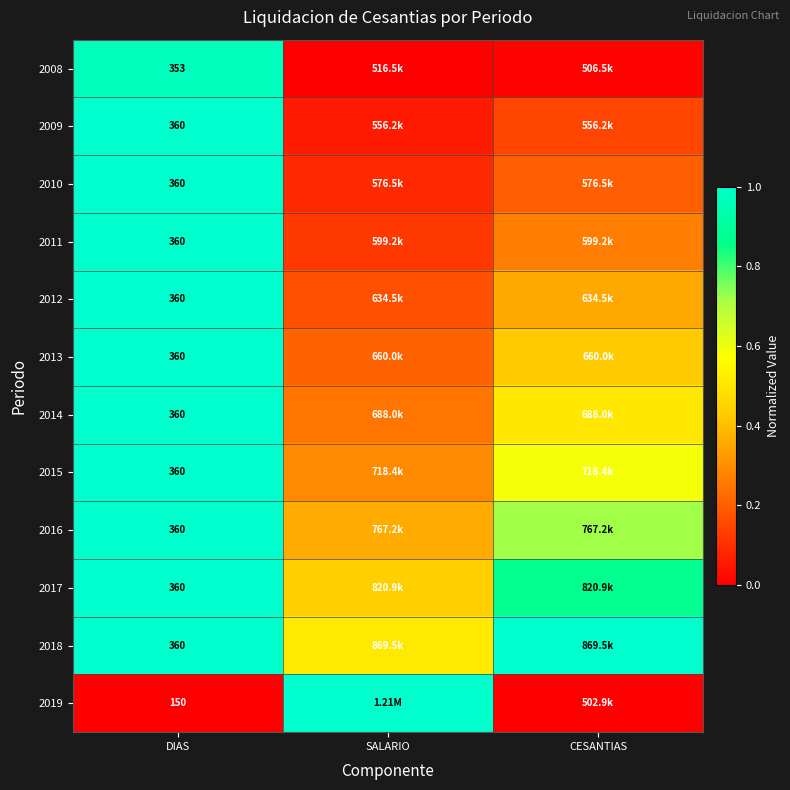

Is the value of 2019 at DIAS greater than the value of 2015 at DIAS?

No